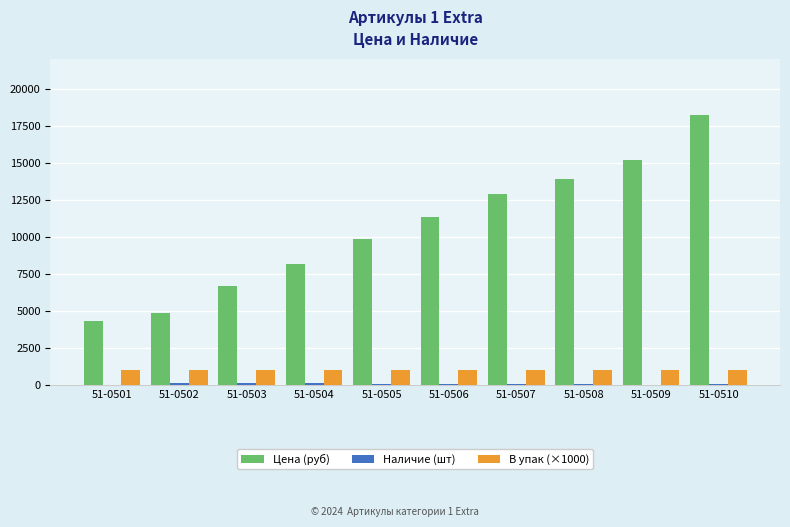

Which series has the widest spread of values?

Цена (руб)